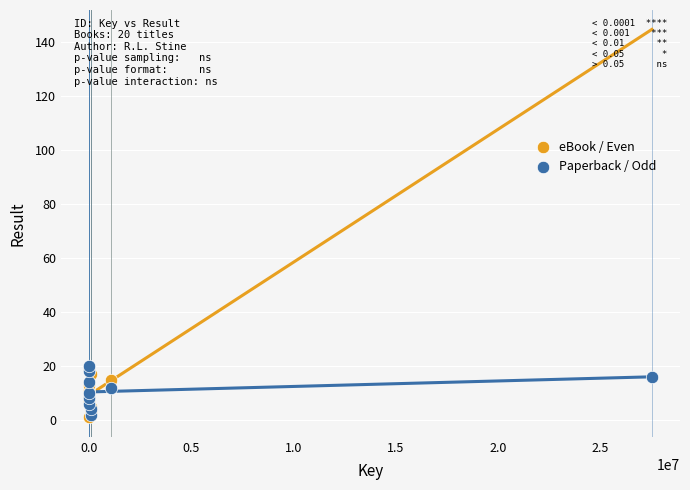

What are all the series names shown in the legend?

eBook / Even, Paperback / Odd